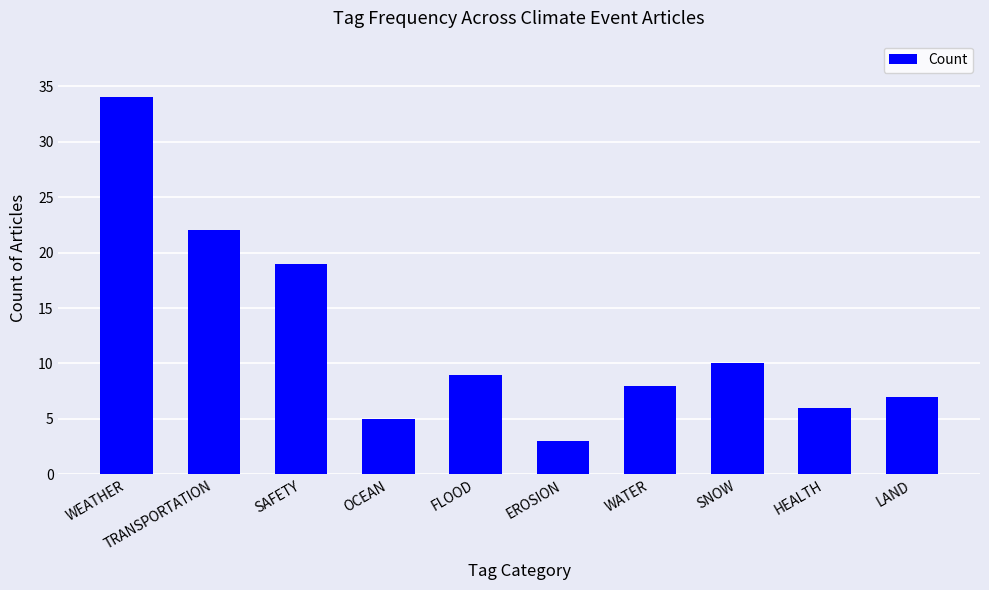

What position from the left is SAFETY?

3